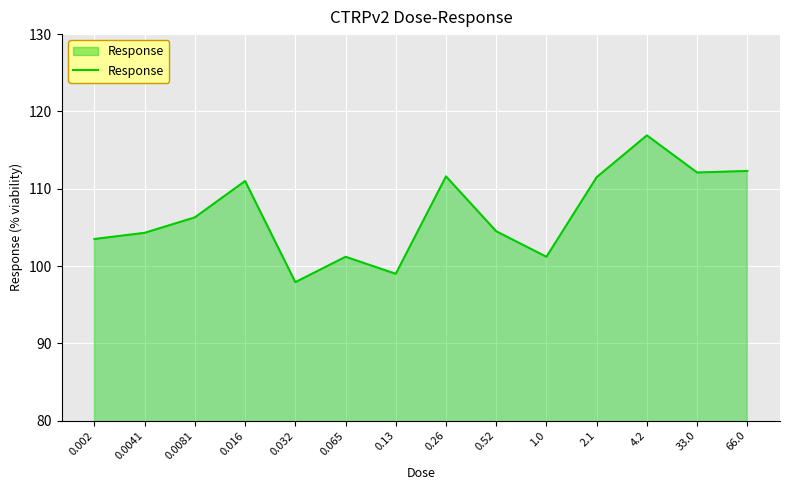

Read the value at 0.016.

111.0